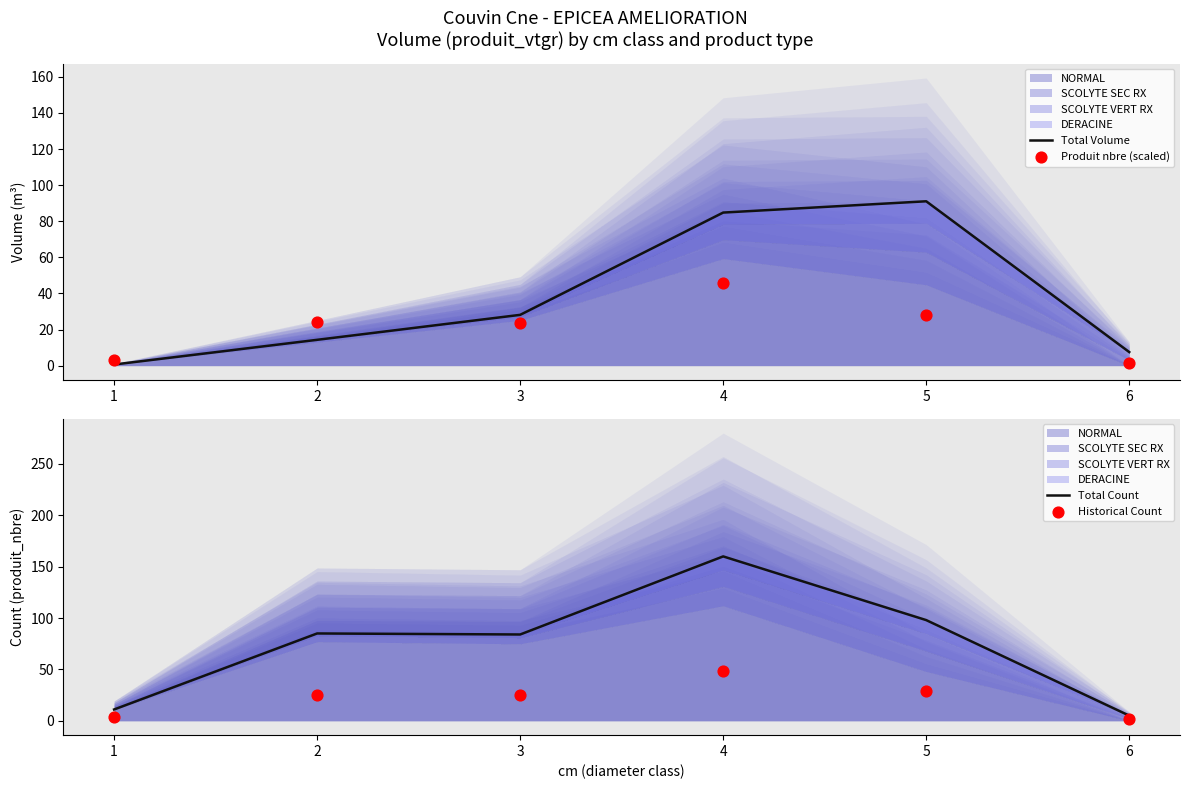

Which series has the widest spread of Y values?

Total Count